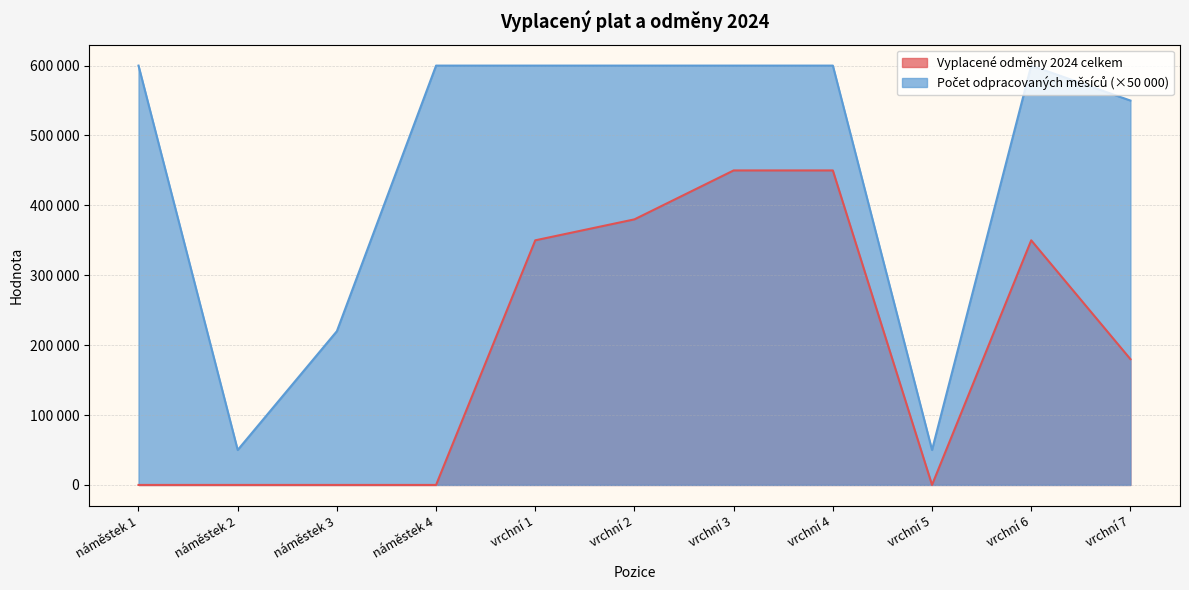

What are all the series names shown in the legend?

Vyplacené odměny 2024 celkem, Počet odpracovaných měsíců